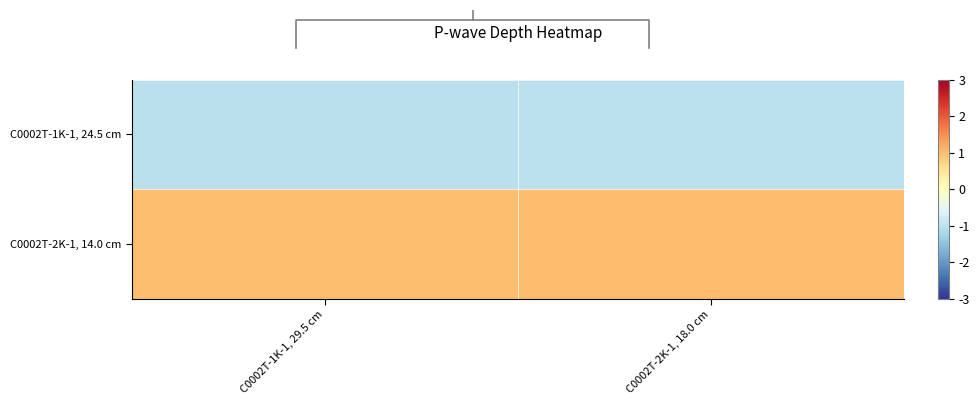

Count the number of categories in the chart.

2